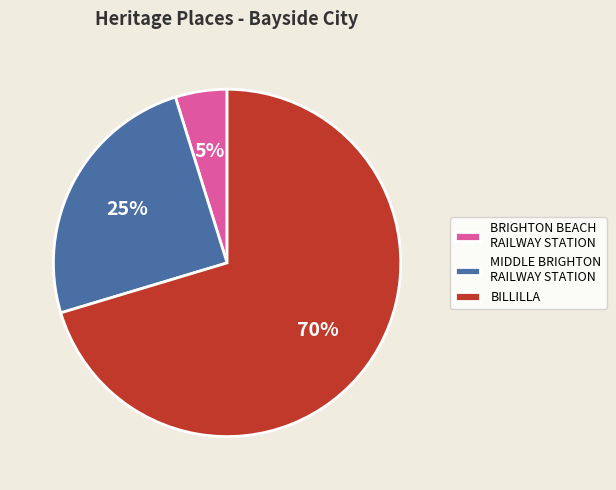

What is the majority slice?

BILLILLA